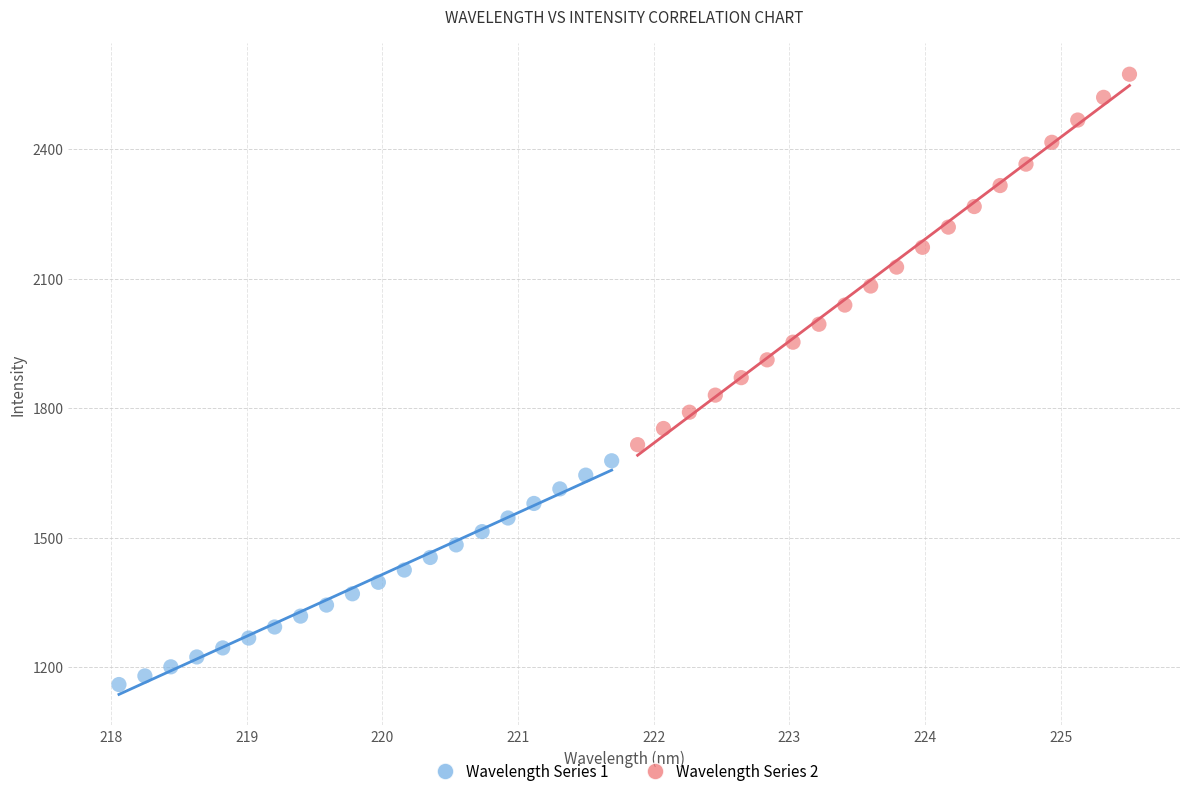

Which series has the widest spread of Y values?

Wavelength Series 2